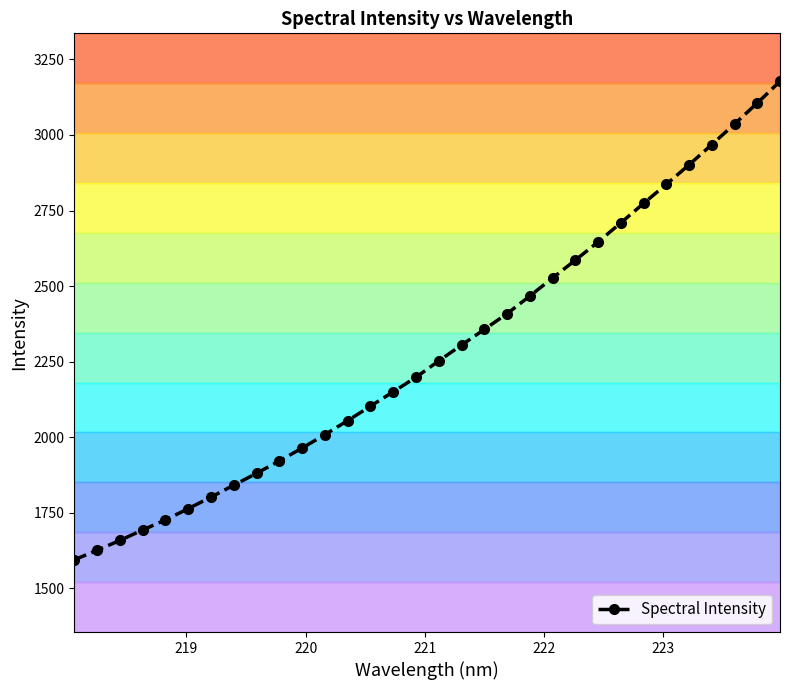

What is the difference between the second highest and minimum values?

1512.2